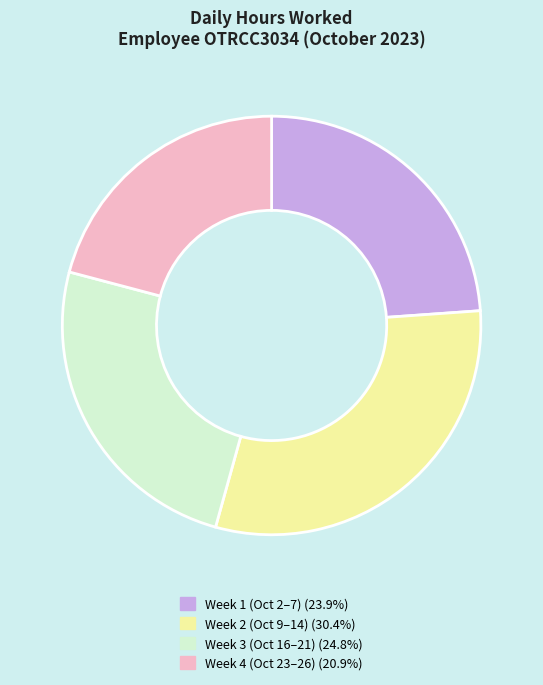

Does any single category account for the majority?

No